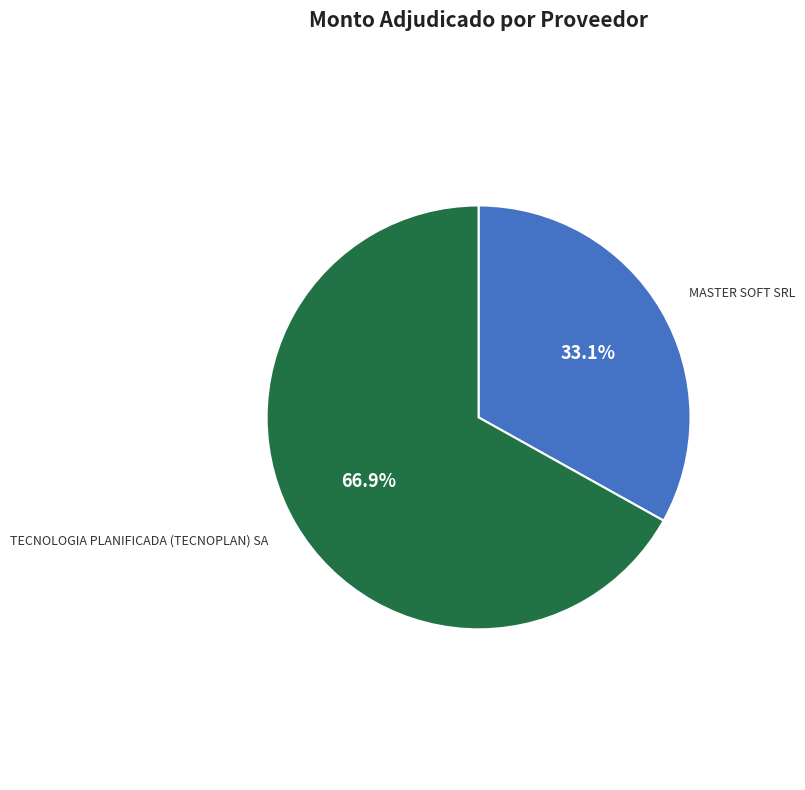

Between TECNOLOGIA PLANIFICADA (TECNOPLAN) SA and MASTER SOFT SRL, which is larger?

TECNOLOGIA PLANIFICADA (TECNOPLAN) SA